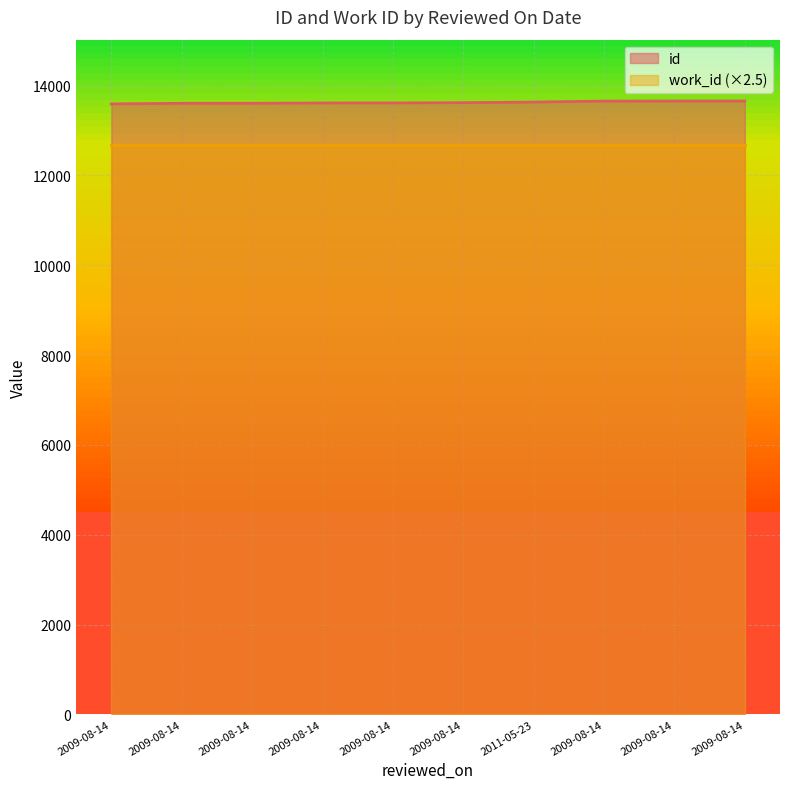

The chart shows a value of 13616 at 2009-08-14. True or false?

True